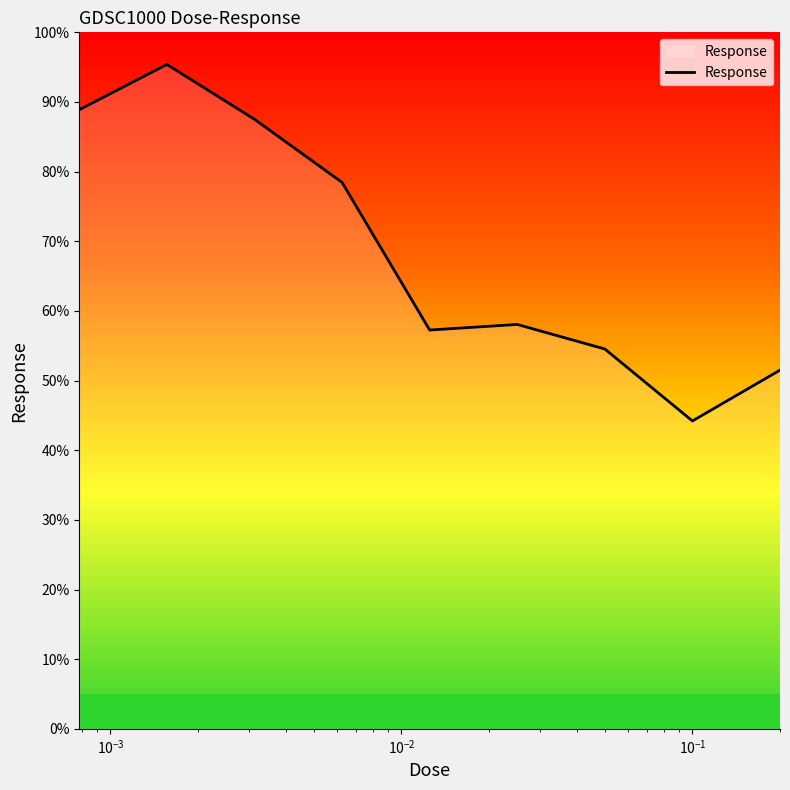

What is the difference between the maximum and minimum values?

51.2